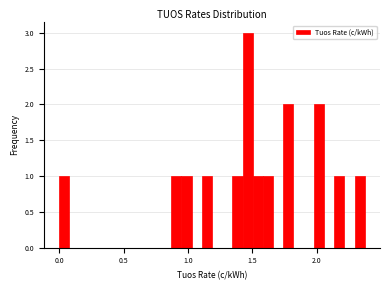

Read against the x-axis, roughly where is the centre of the tallest bar?

1.45